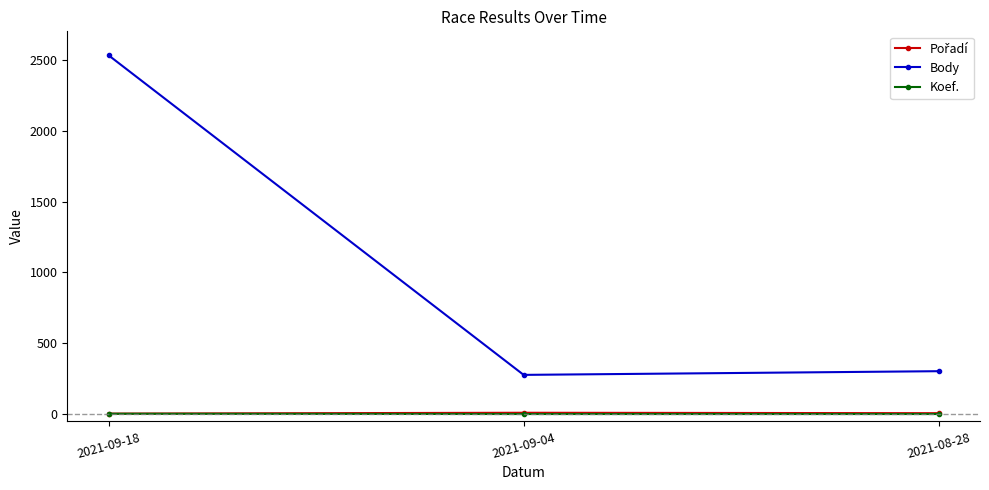

What is the sum of all Koef. values?

8